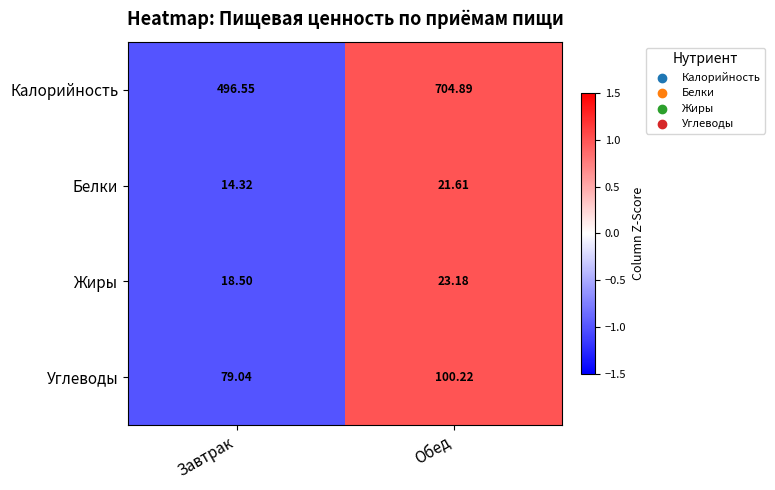

Which series has the largest range (max minus min)?

Калорийность